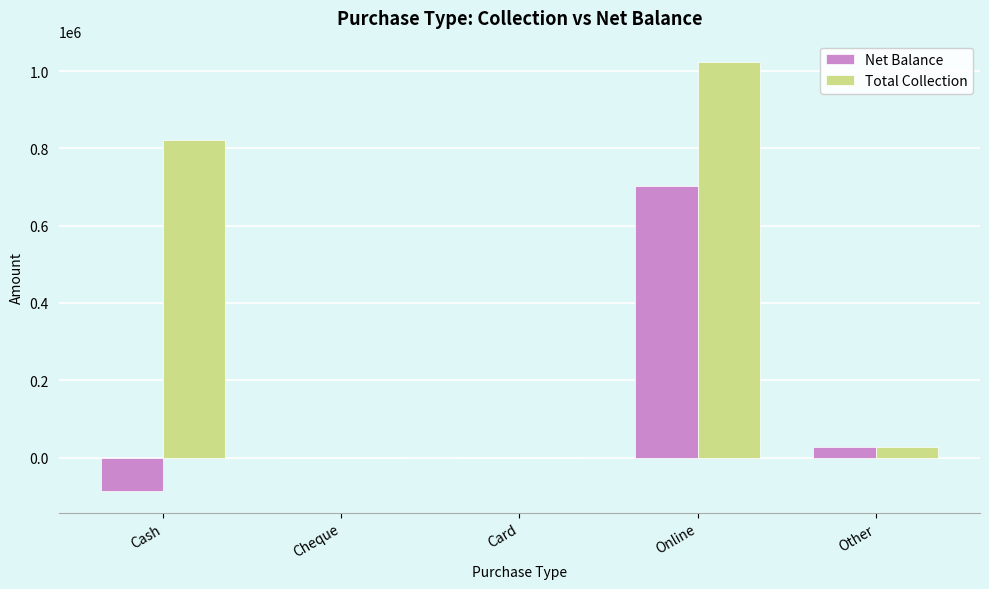

What is the difference between the Total Collection values at Online and Cheque?

1023165.0